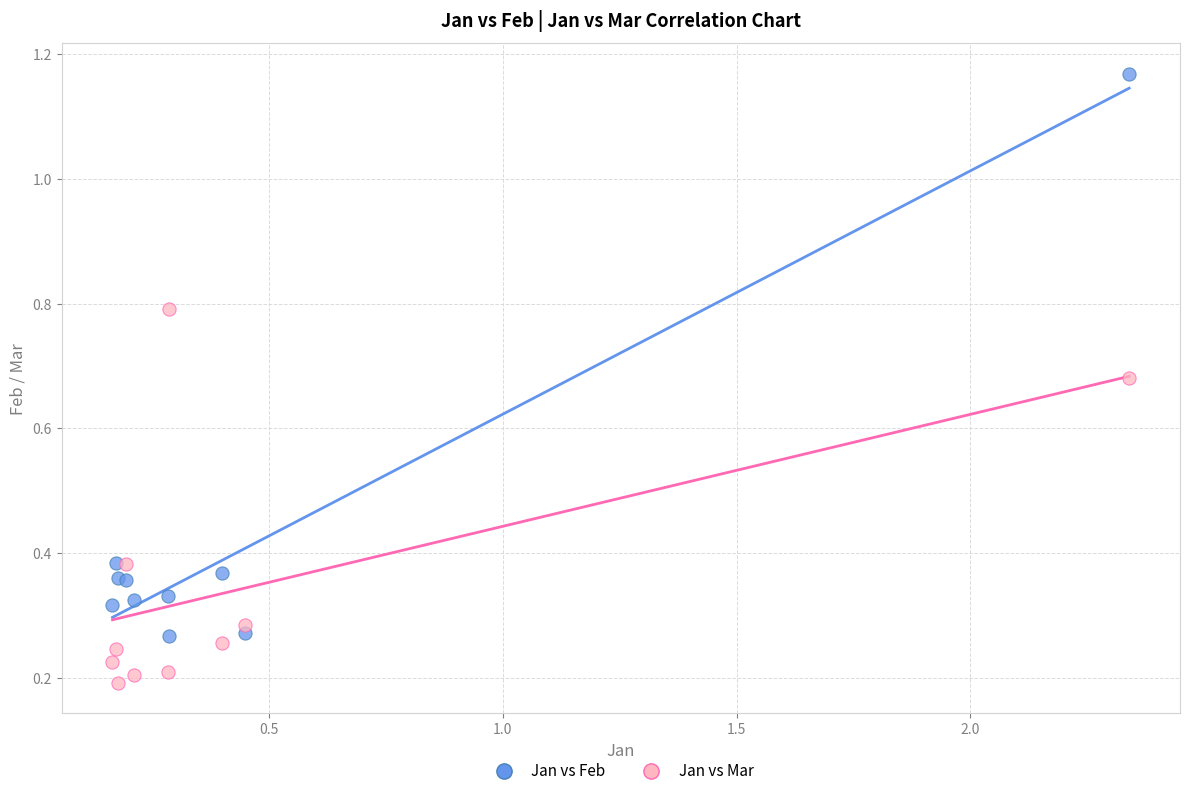

What are all the series names shown in the legend?

Jan vs Feb, Jan vs Mar